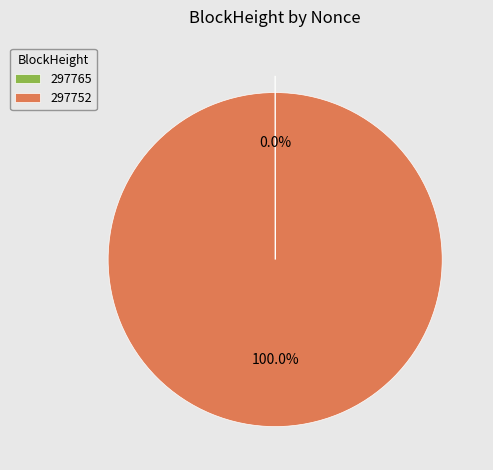

To the nearest percent, what portion does 297752 represent?

100%